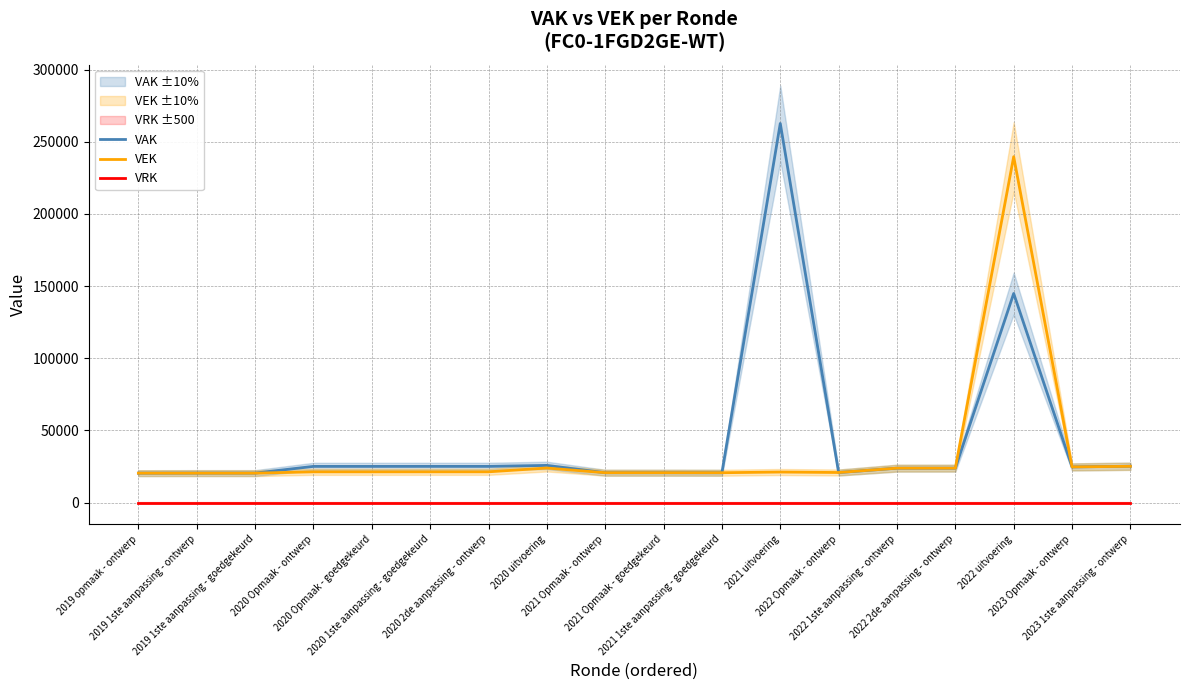

Which series has the largest range (max minus min)?

VAK